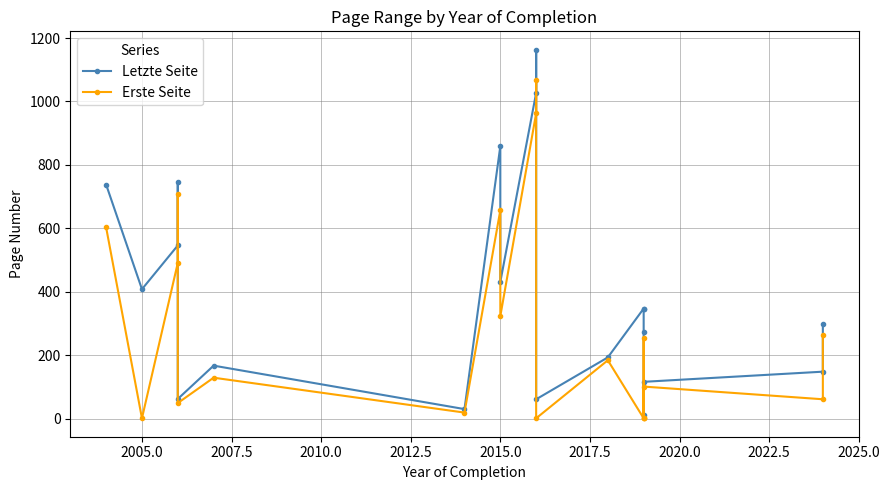

True or false: Erste Seite and Letzte Seite intersect in this chart.

False